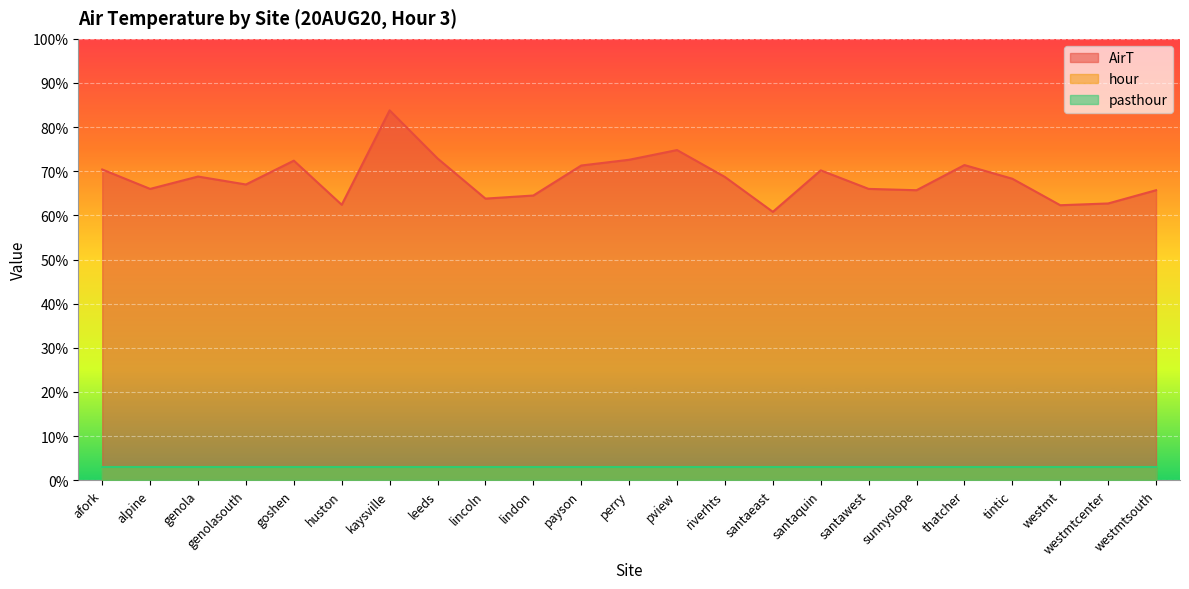

Is it true that hour equals 1.9 at santaquin?

False